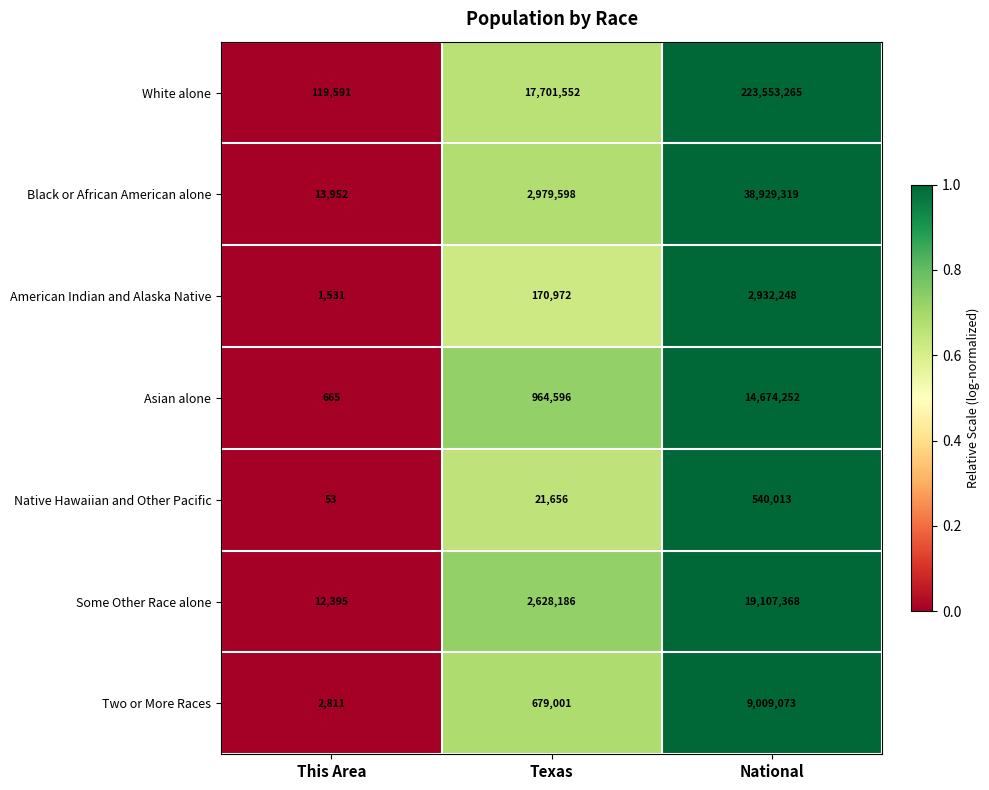

At which label is Native Hawaiian and Other Pacific closest to 270033?

Texas